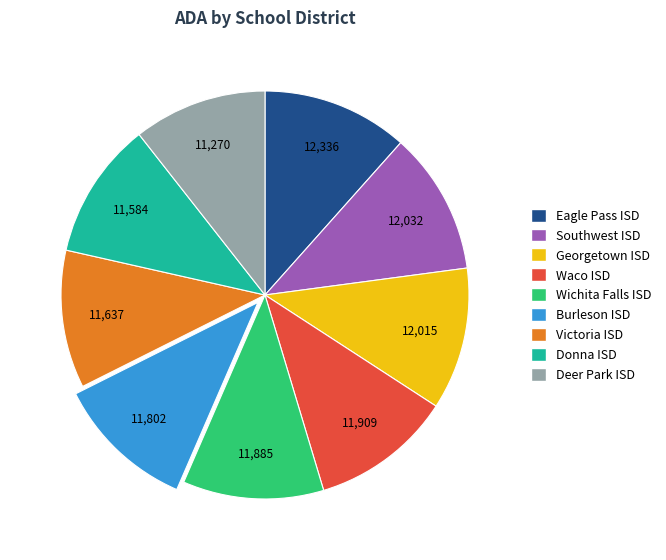

Combined, do Wichita Falls ISD and Burleson ISD account for over 50%?

No